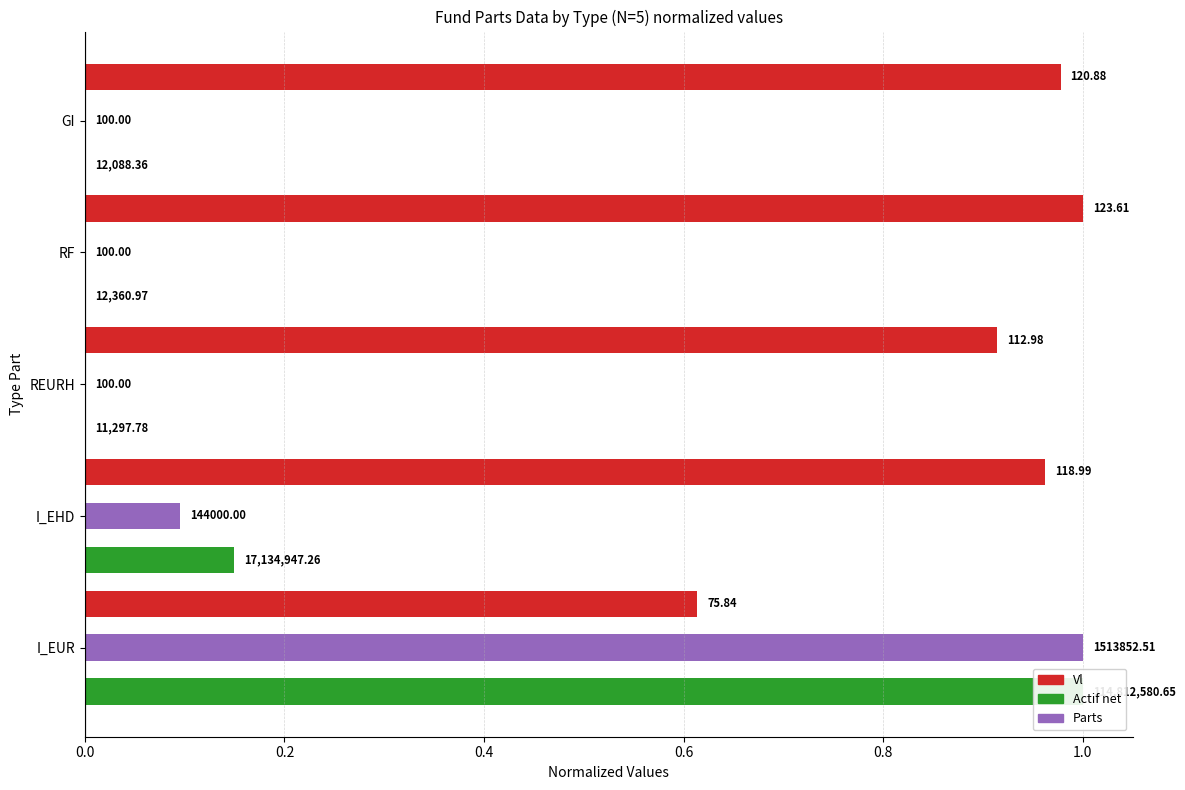

How many bars are there in total?

15